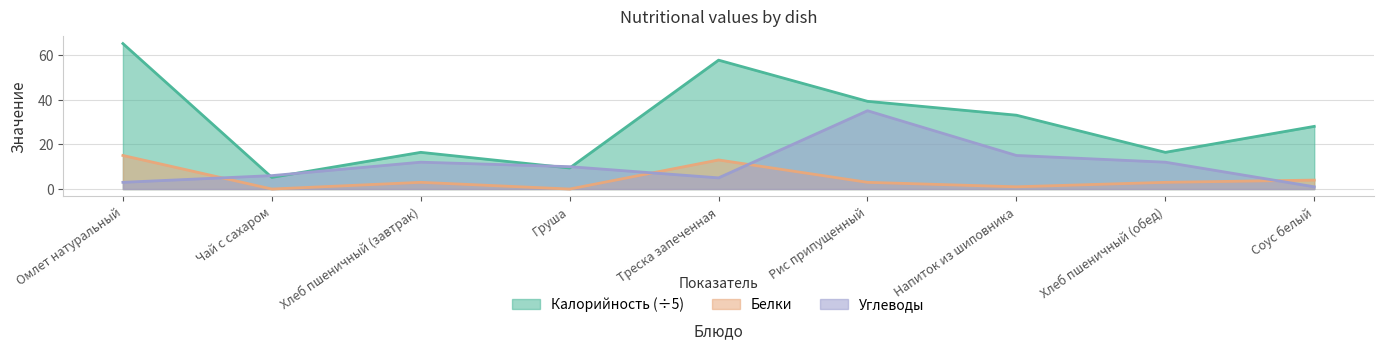

What is the sum of all Углеводы values?

99.0